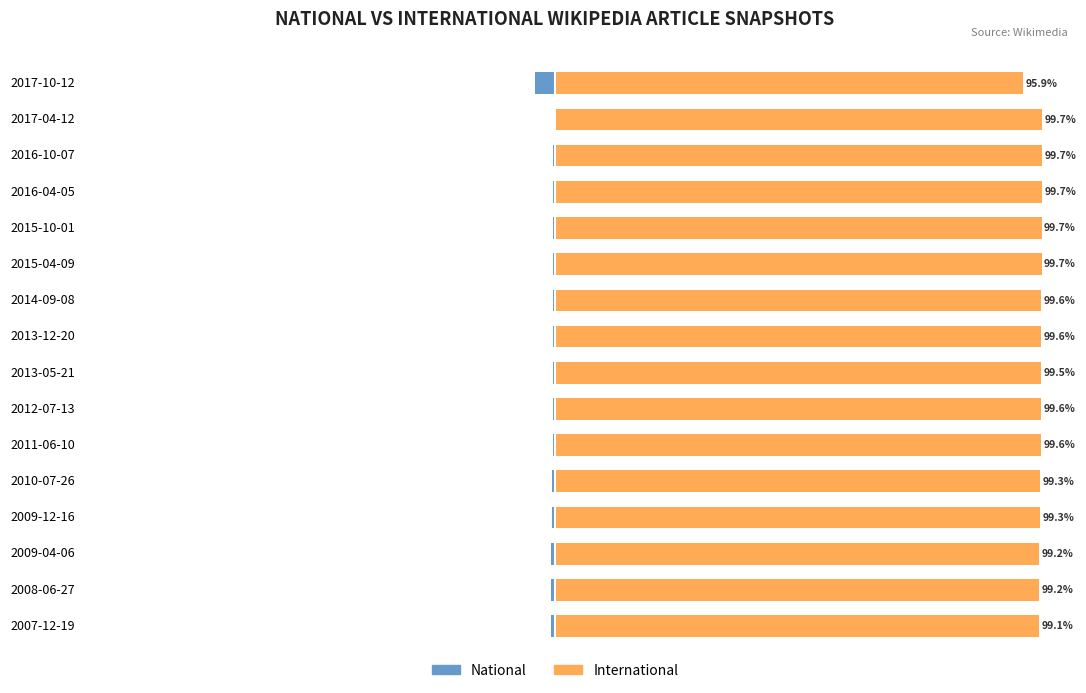

At how many categories does at least one series exceed 86?

16